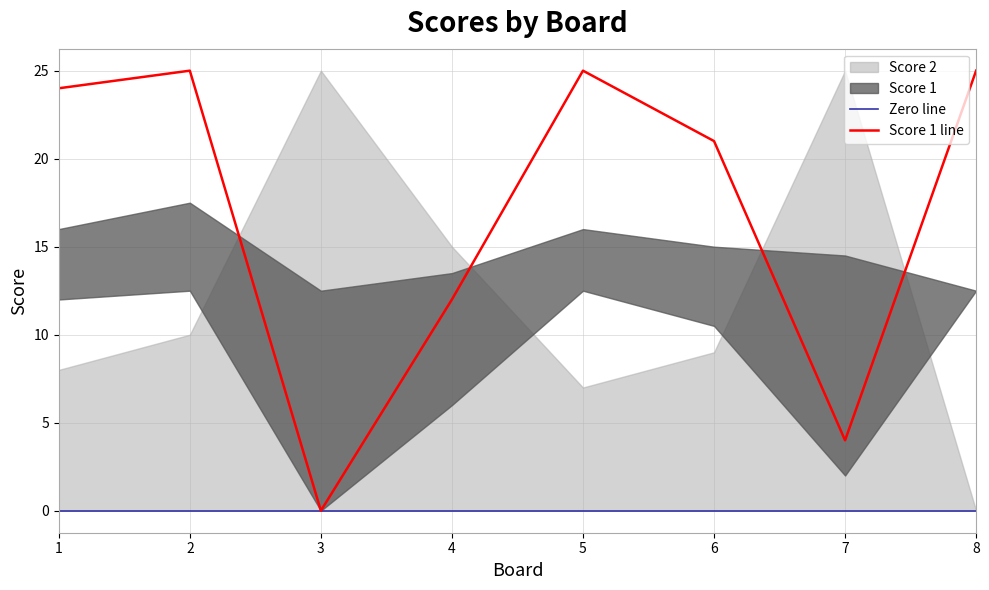

How many values are below 24?

4